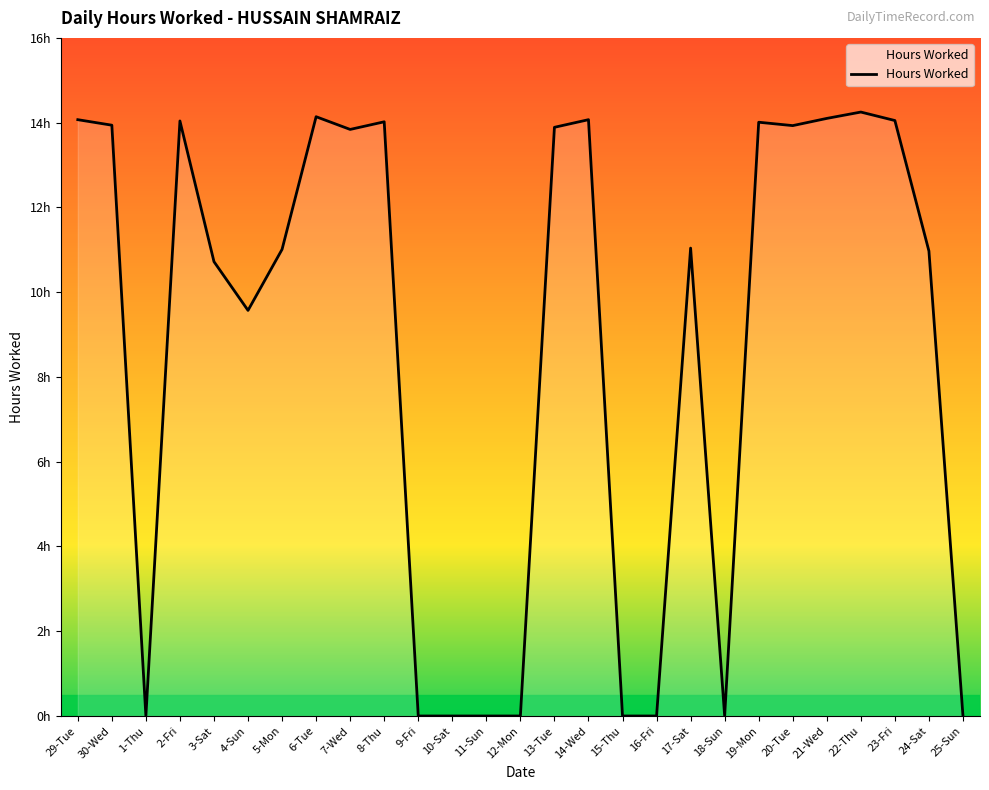

Does the chart have visible grid lines?

No